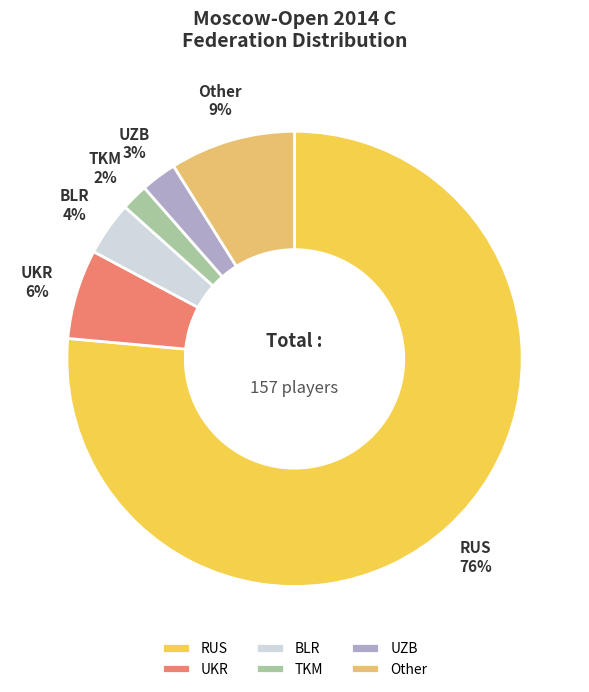

Which has a higher value, BLR or RUS?

RUS